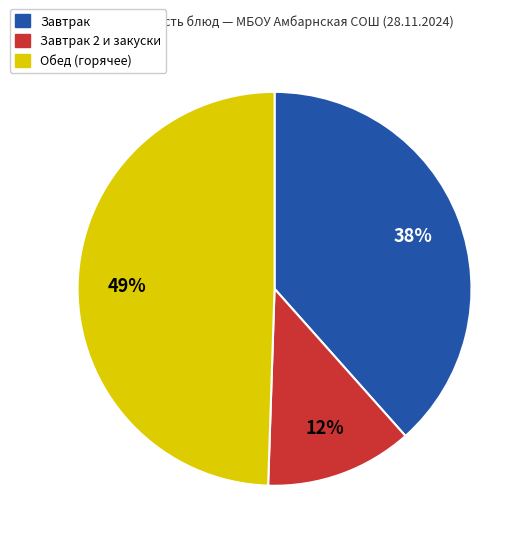

Does any single category account for the majority?

No